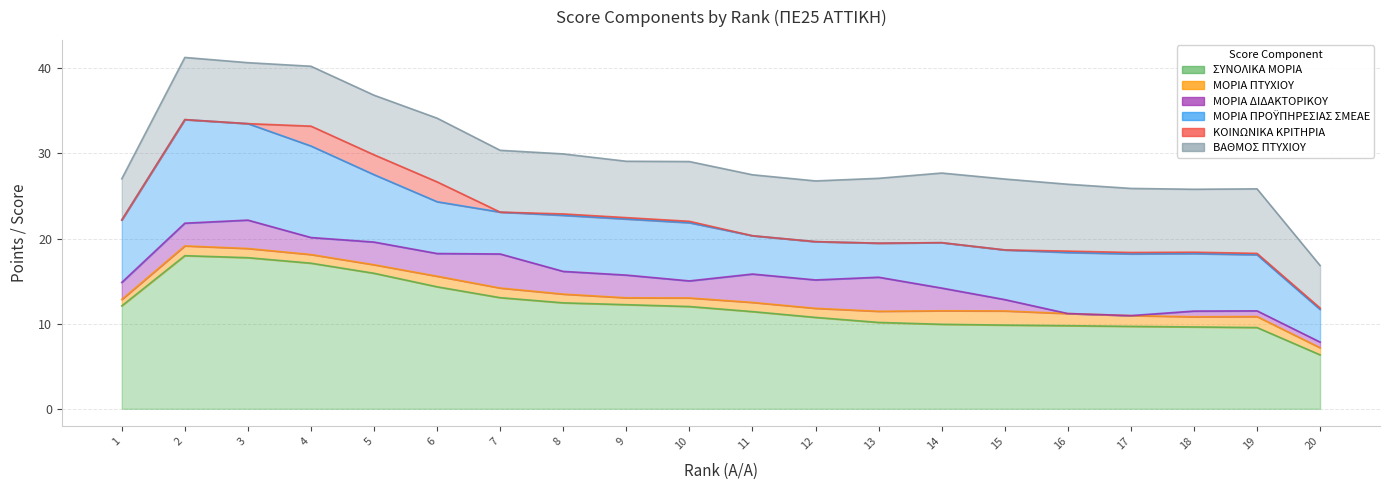

How many data points in ΜΟΡΙΑ ΠΤΥΧΙΟΥ are less than 1?

5